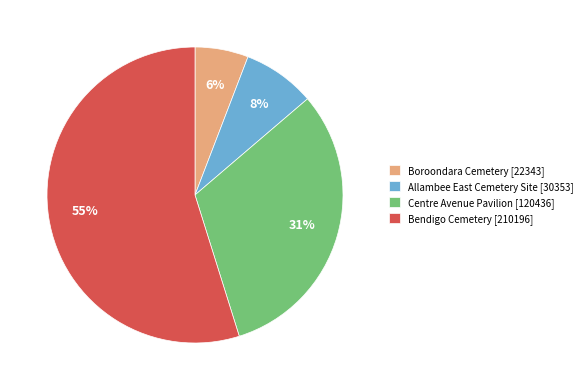

The Allambee East Cemetery Site slice represents 8% of the pie. True or false?

True